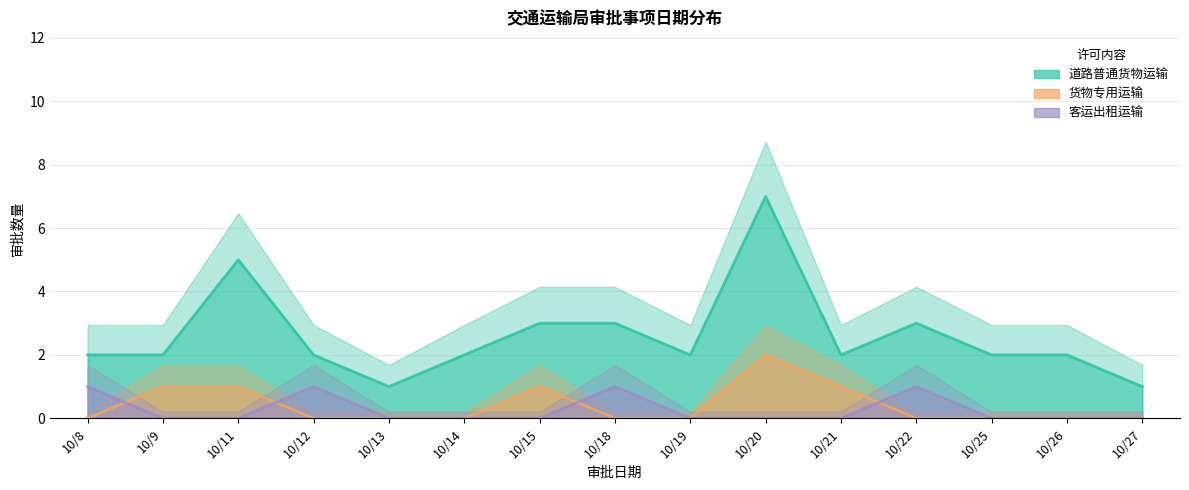

What is the value of the 客运出租运输 point at the 12th from the left?

1